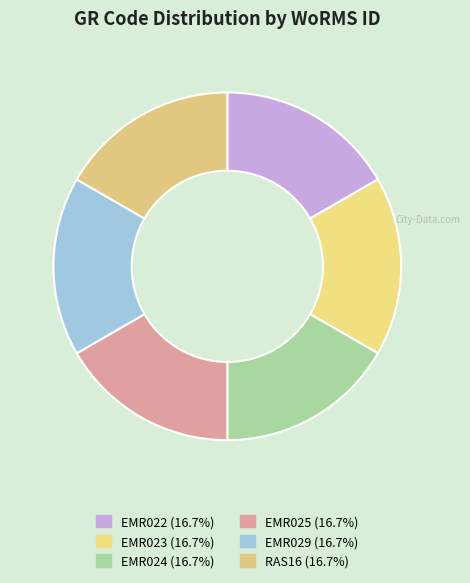

The EMR025 slice represents 17% of the pie. True or false?

True